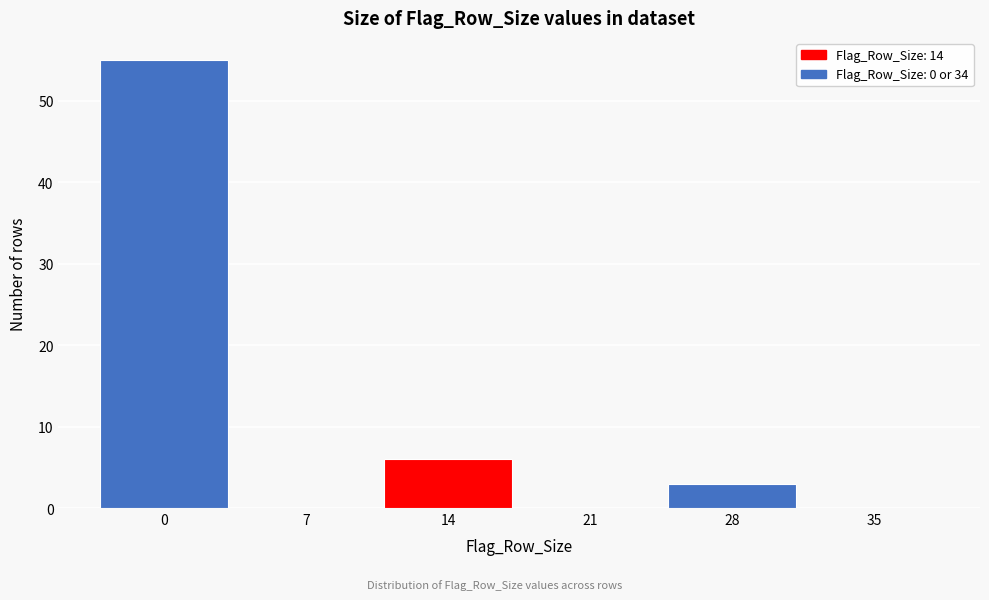

Reading left to right, list all the values displayed in this chart.

0=55	7=0	14=6	21=0	28=3	35=0